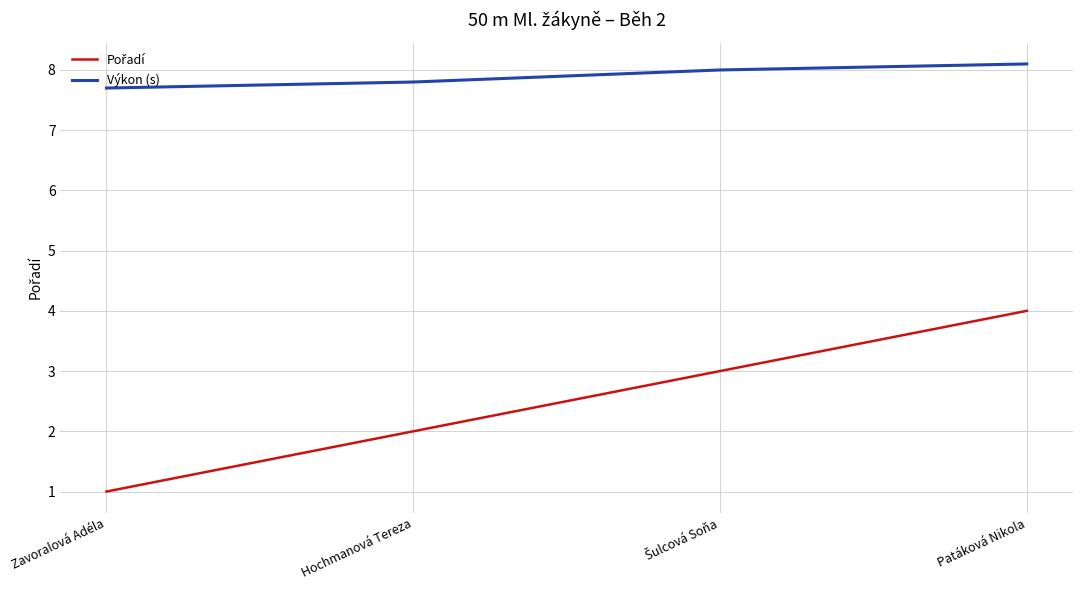

Read the Výkon (s) value at Hochmanová Tereza.

7.8